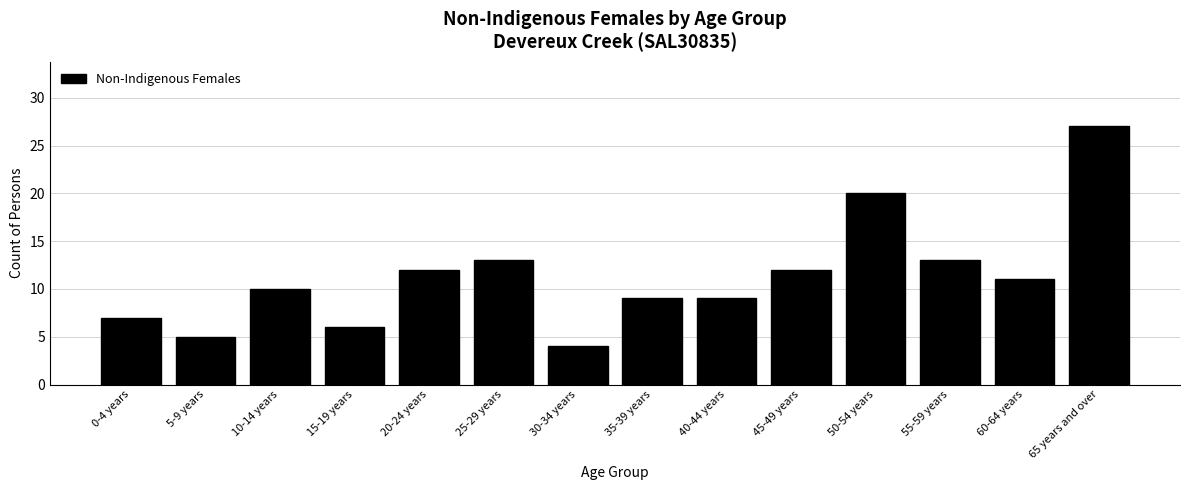

Reading left to right, list all the values displayed in this chart.

0-4 years=7	5-9 years=5	10-14 years=10	15-19 years=6	20-24 years=12	25-29 years=13	30-34 years=4	35-39 years=9	40-44 years=9	45-49 years=12	50-54 years=20	55-59 years=13	60-64 years=11	65 years and over=27